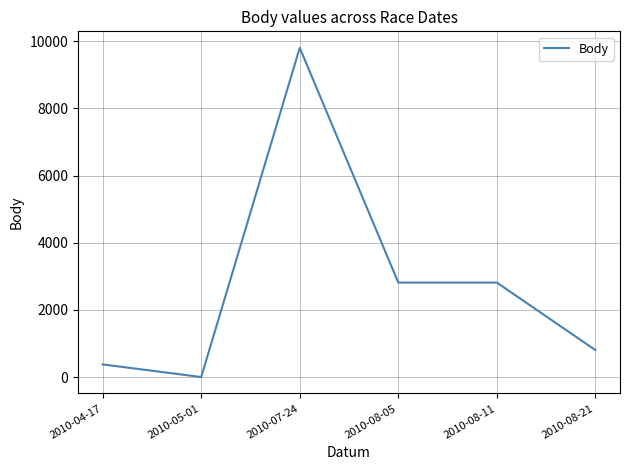

How many lines are shown in the chart?

1